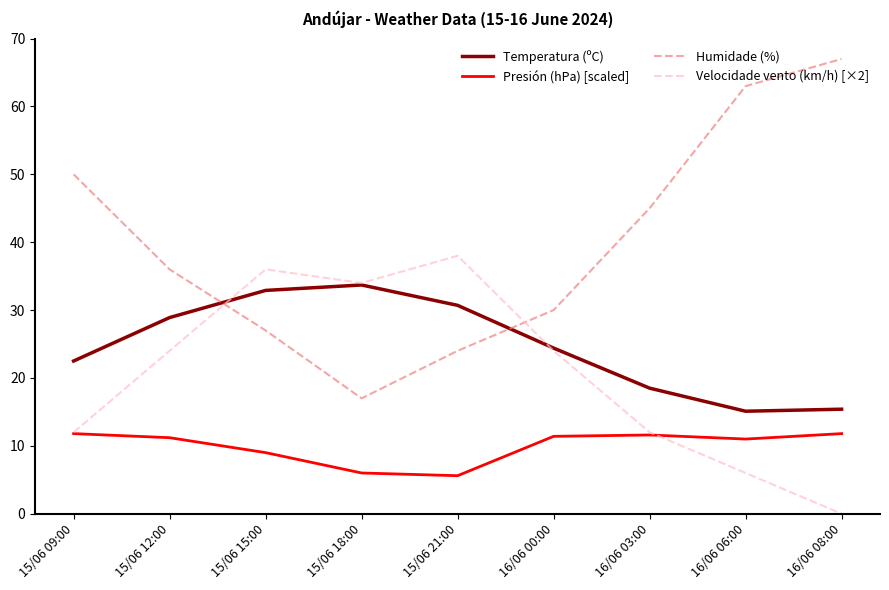

Is the value of Velocidade vento (km/h) [×2] at 15/06 15:00 greater than the value of Presión (hPa) [scaled] at 15/06 21:00?

Yes